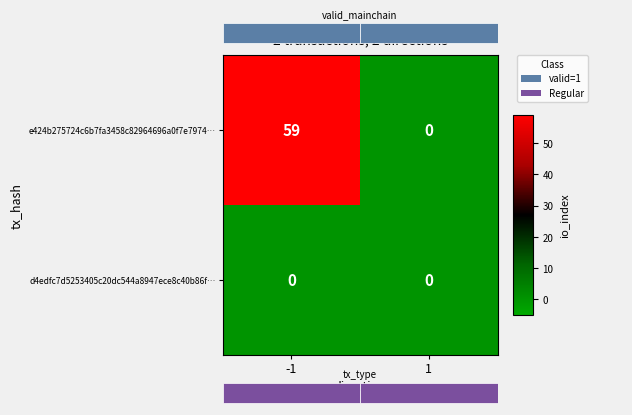

What is the average value of the e424b275724c6b7fa3458c82964696a0f7e7974… series?

30